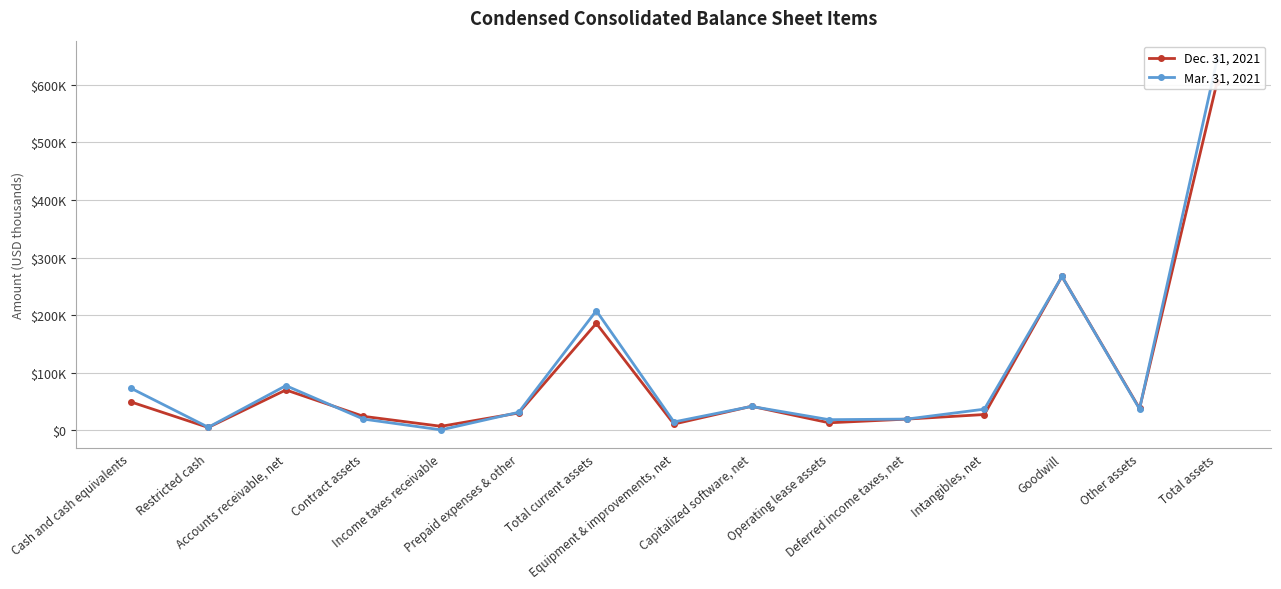

What is the label of the 10th point from the right?

Prepaid expenses & other